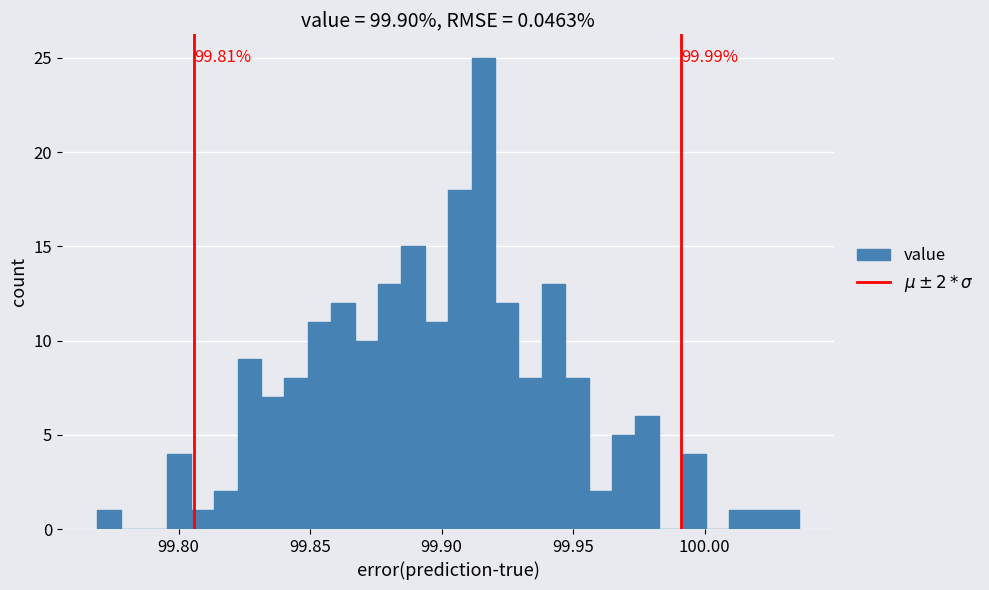

Around what value on the x-axis is the tallest bar? Give the approximate position of its centre, as read against the axis.

99.915